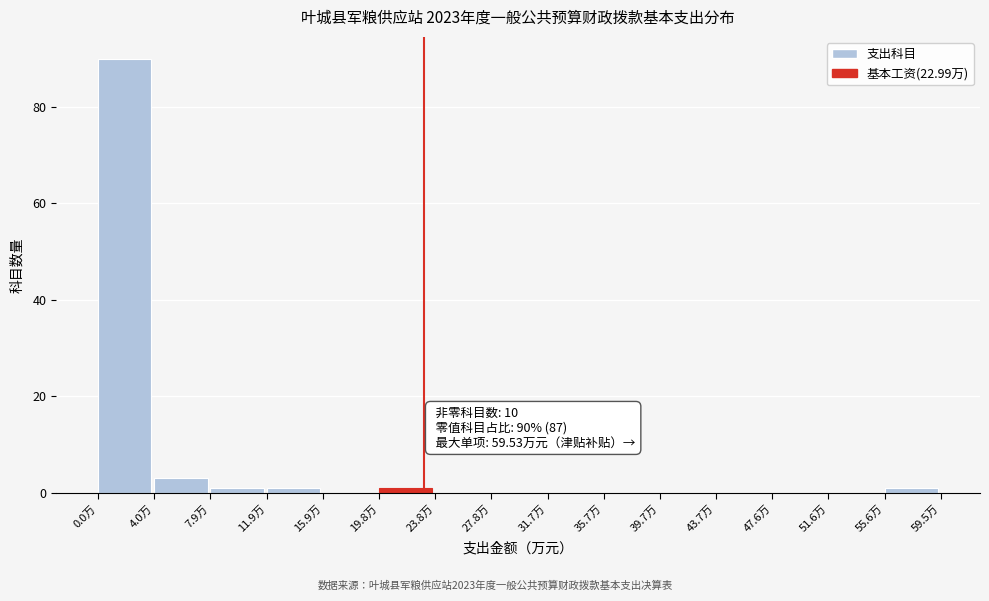

Over which range of the x-axis is the bar tallest?

0.0 to 4.0